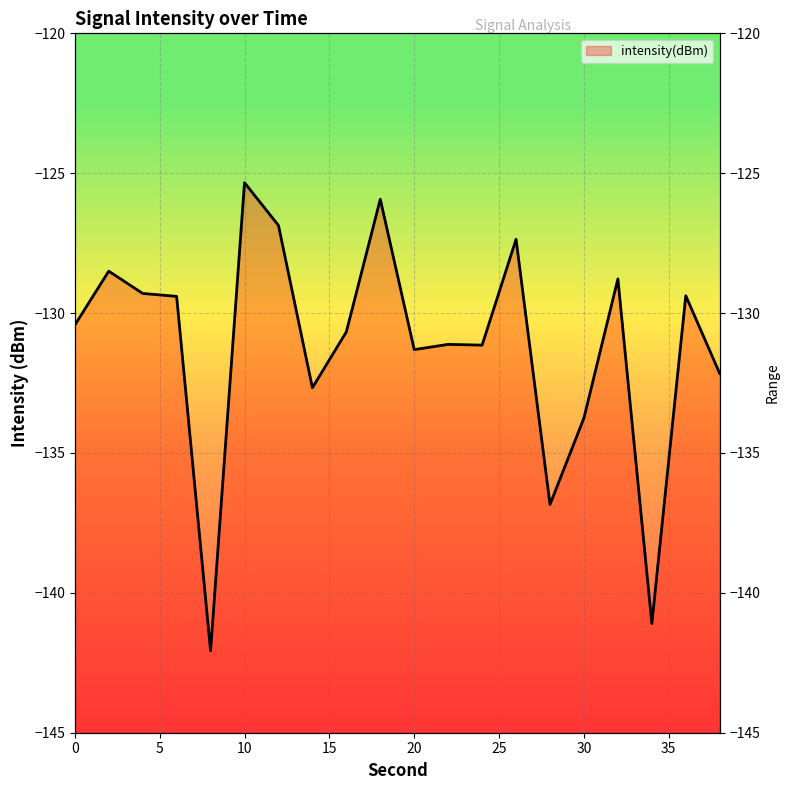

What is the average value?

-131.2